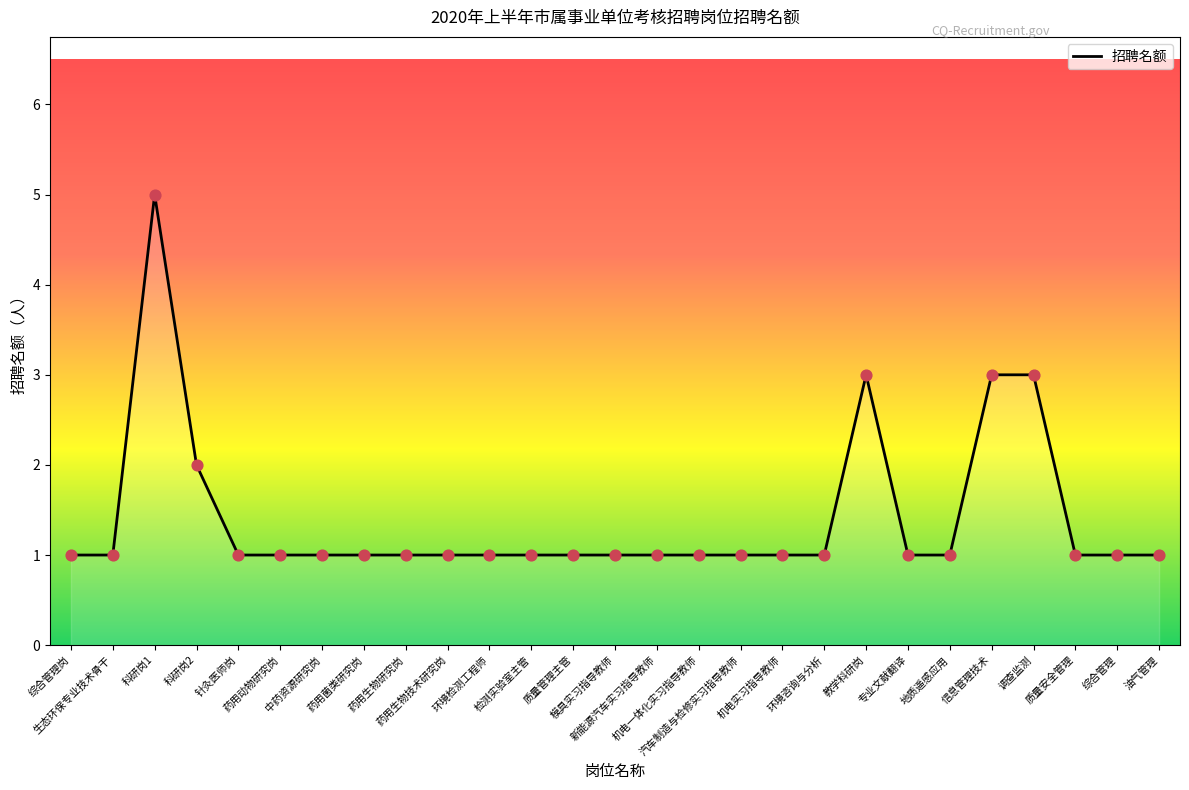

What is the ratio of the value at 综合管理岗 to the value at 中药资源研究岗?

1.0